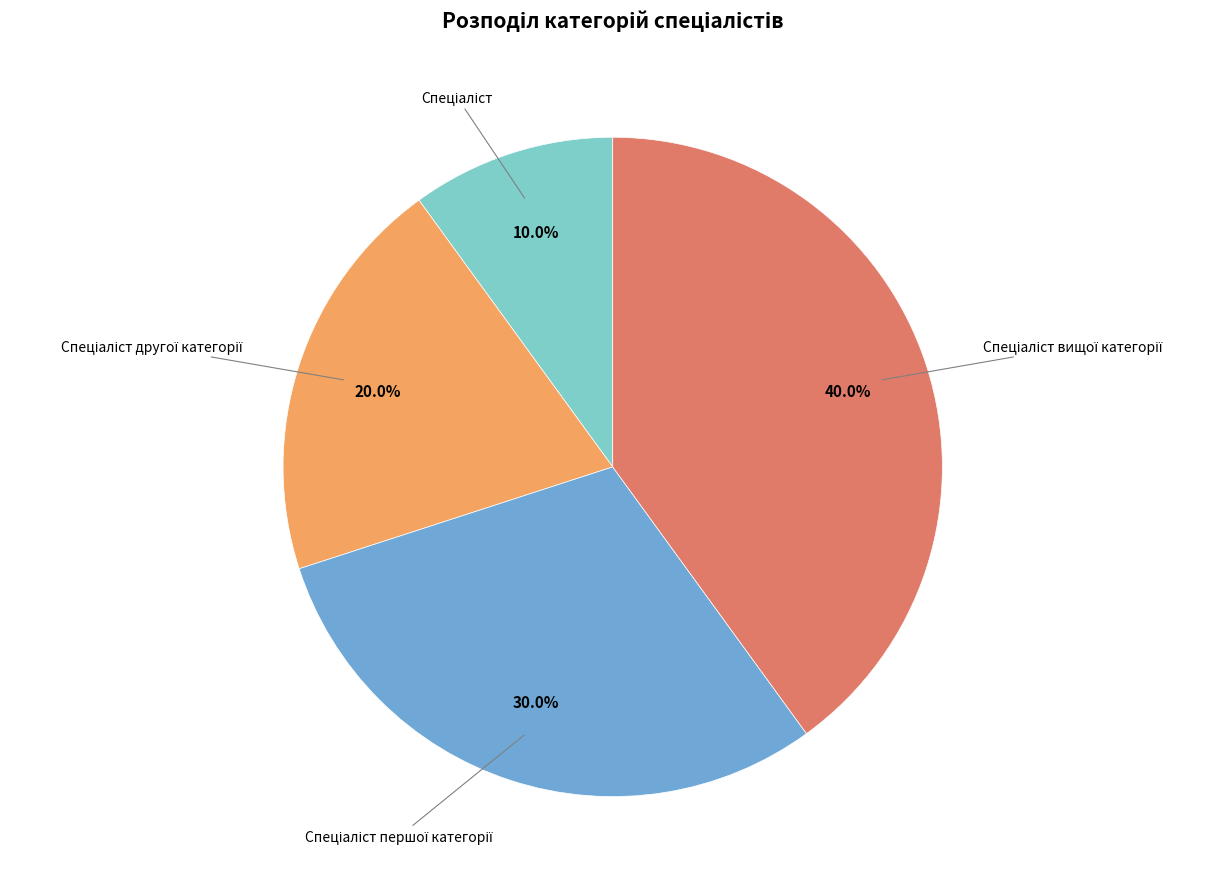

How many segments does this pie chart have?

4